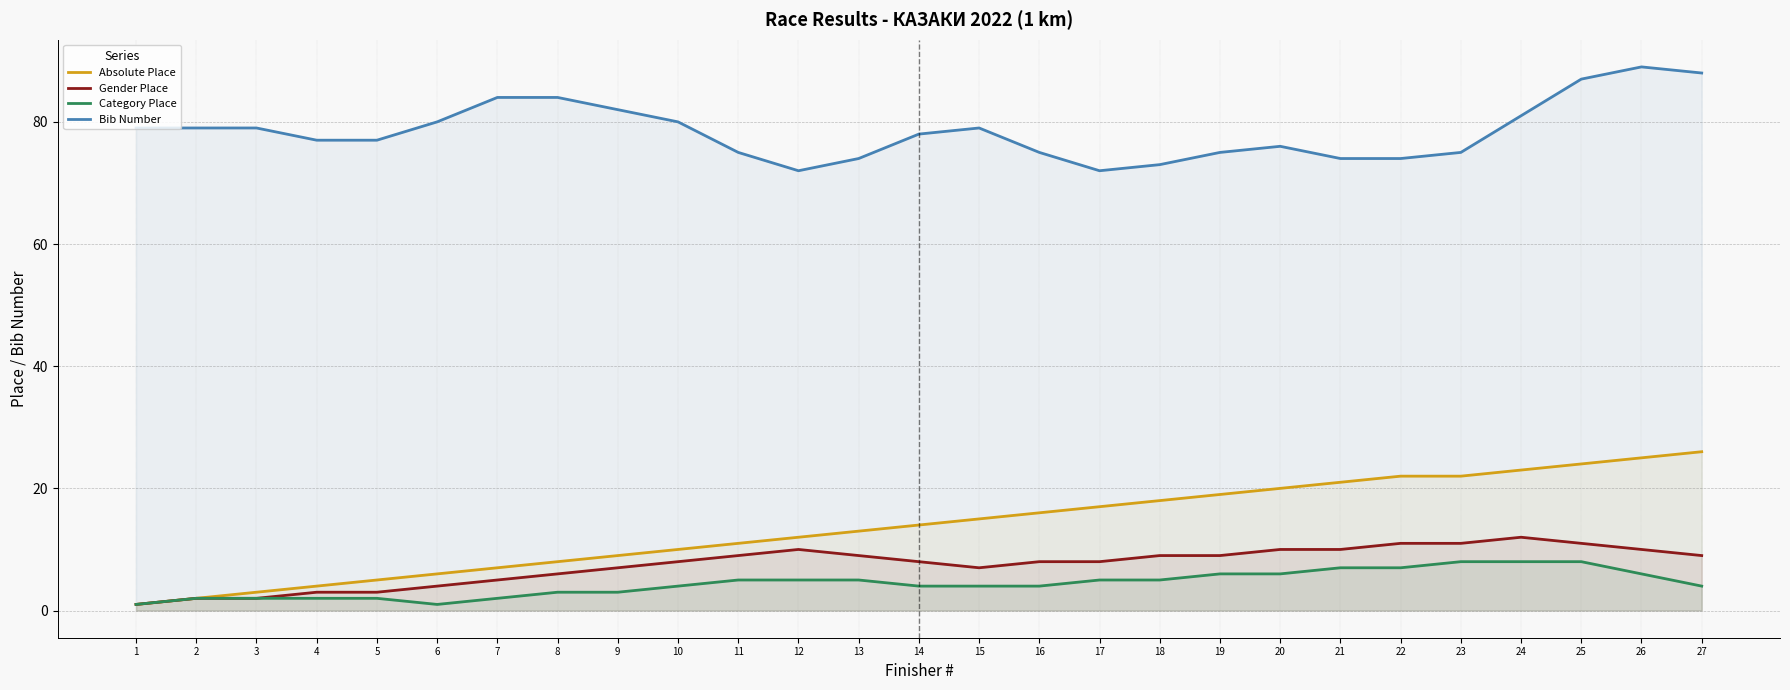

What is the value of the Category Place point at the 12th from the left?

5